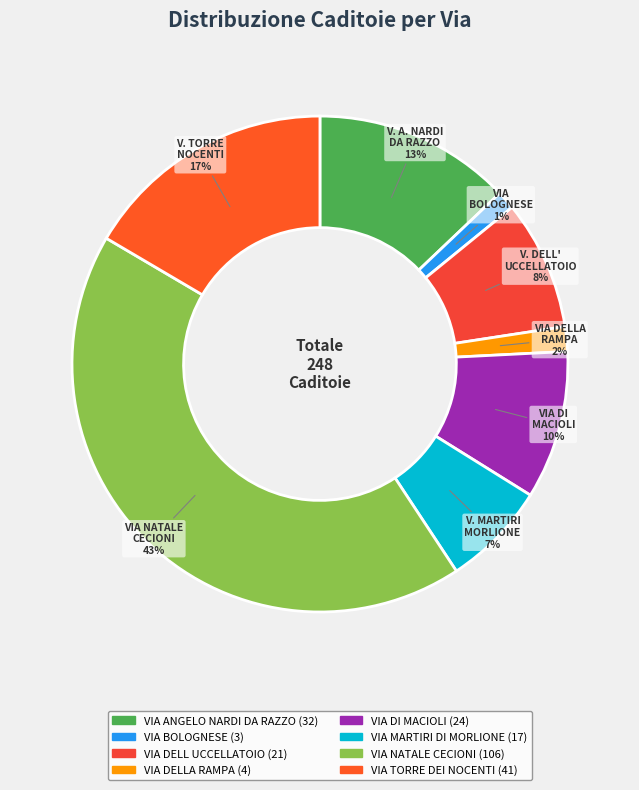

How many slices are in this pie chart?

8